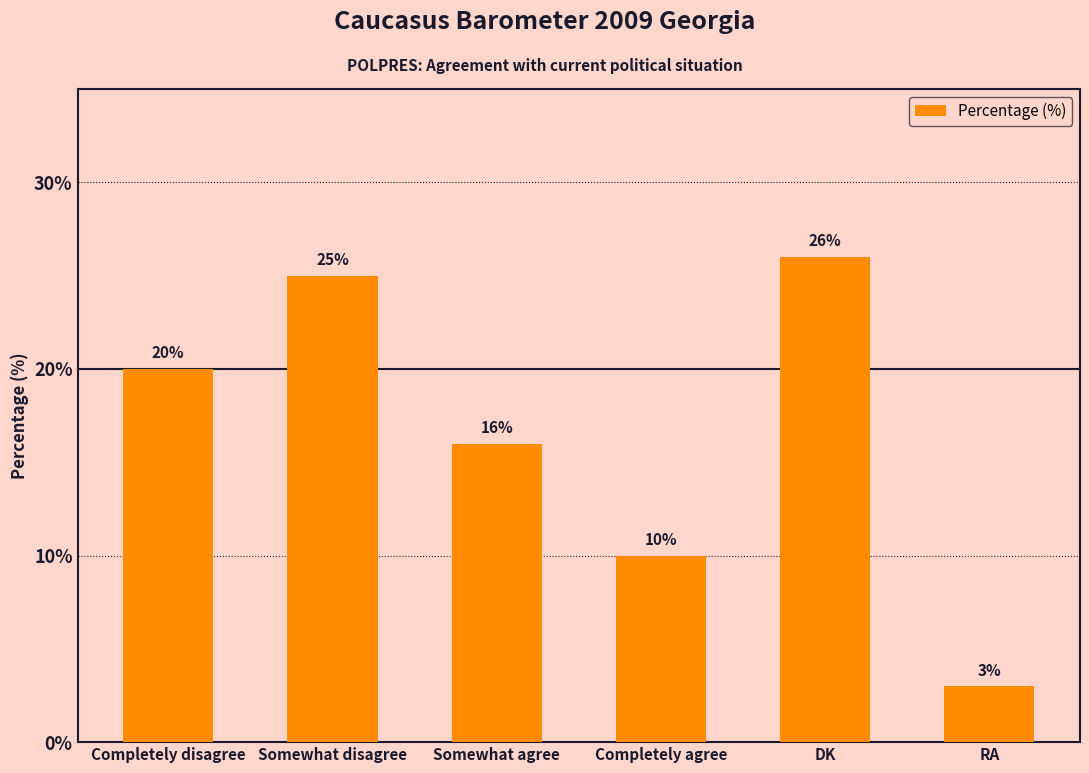

What is the label of the 3rd bar from the left?

Somewhat agree